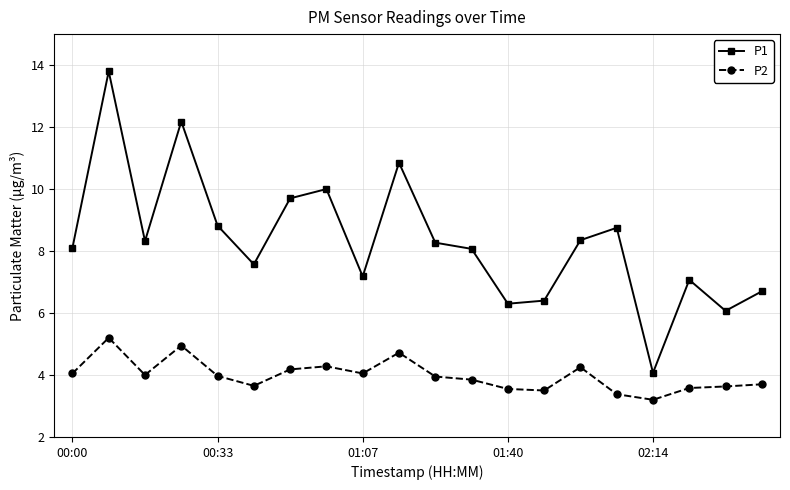

What is the value of the P2 point at the 8th from the left?

4.3